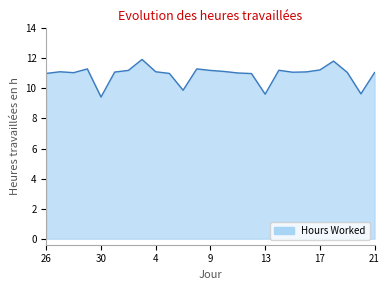

True or false: there are more than 1 points higher than both neighbors.

True